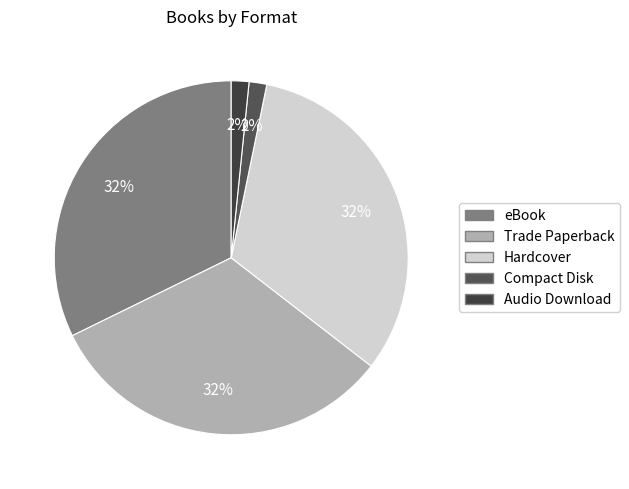

Which slice is the smallest?

Compact Disk